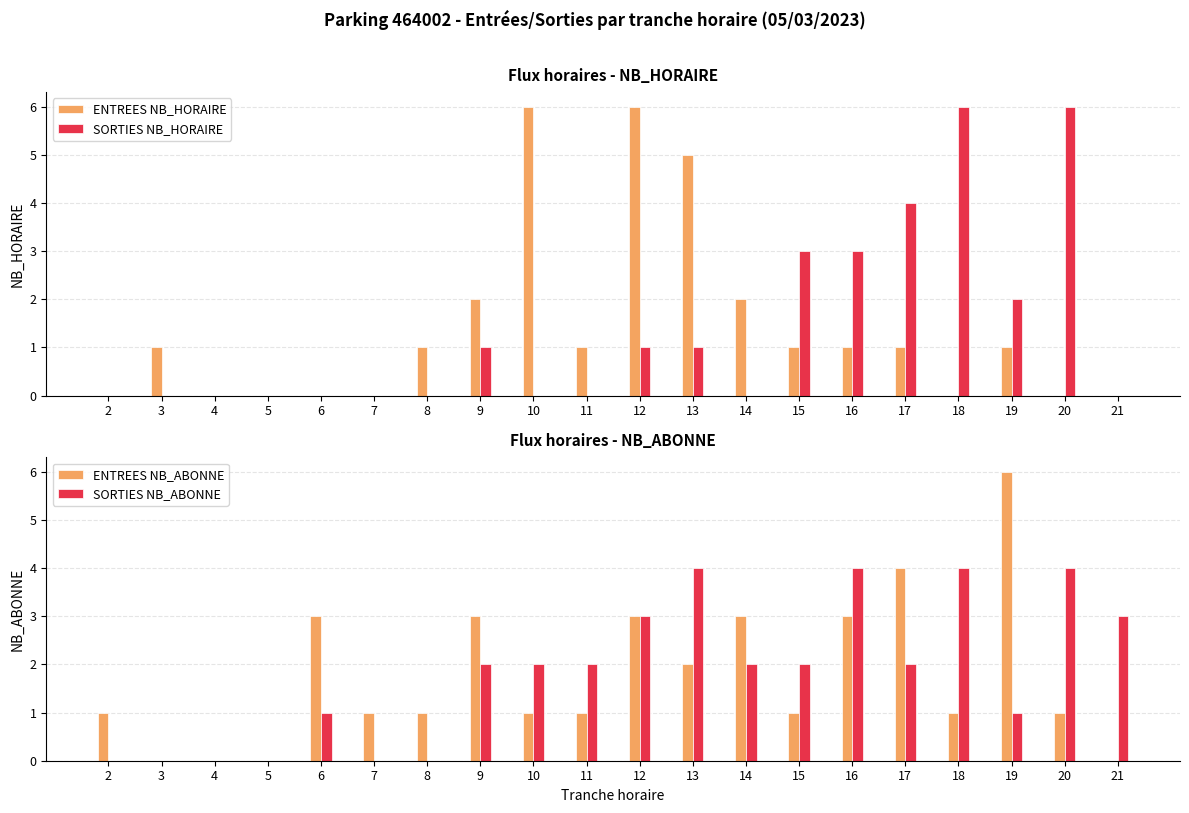

What is the difference between the highest and lowest values at 18?

6